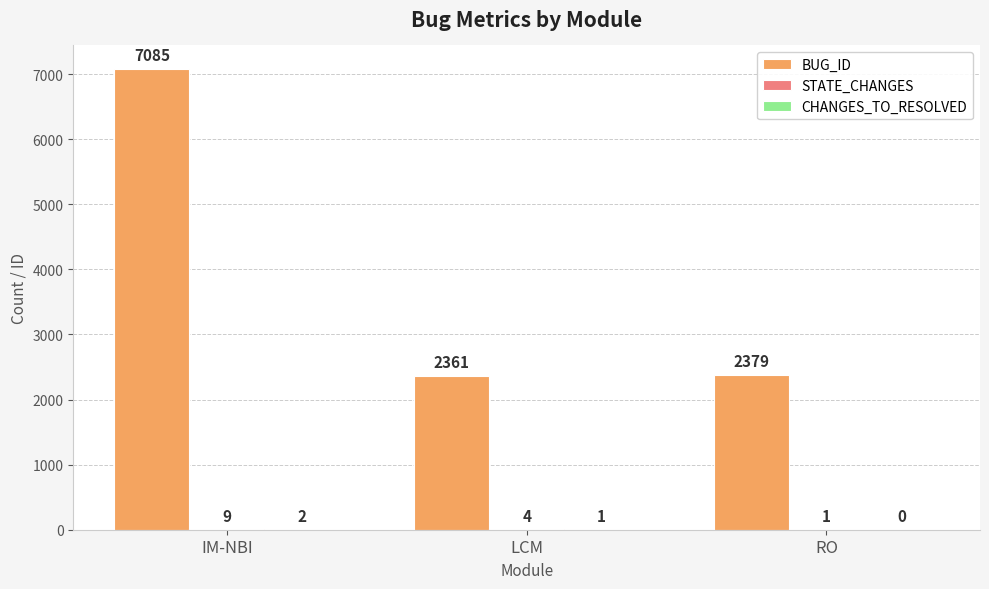

Between LCM and RO, which series saw the biggest shift?

BUG_ID